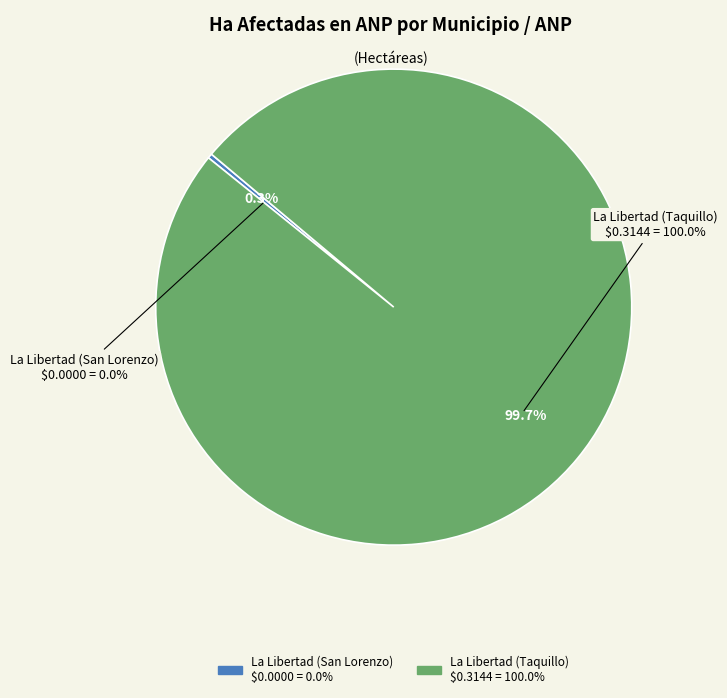

How many slices are in this pie chart?

2